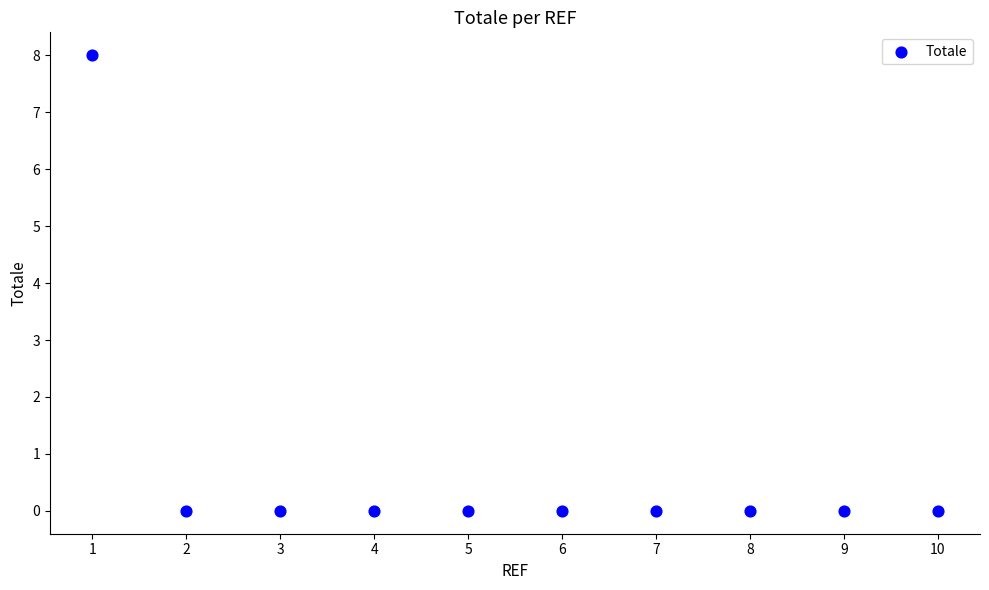

What is the average X value?

6